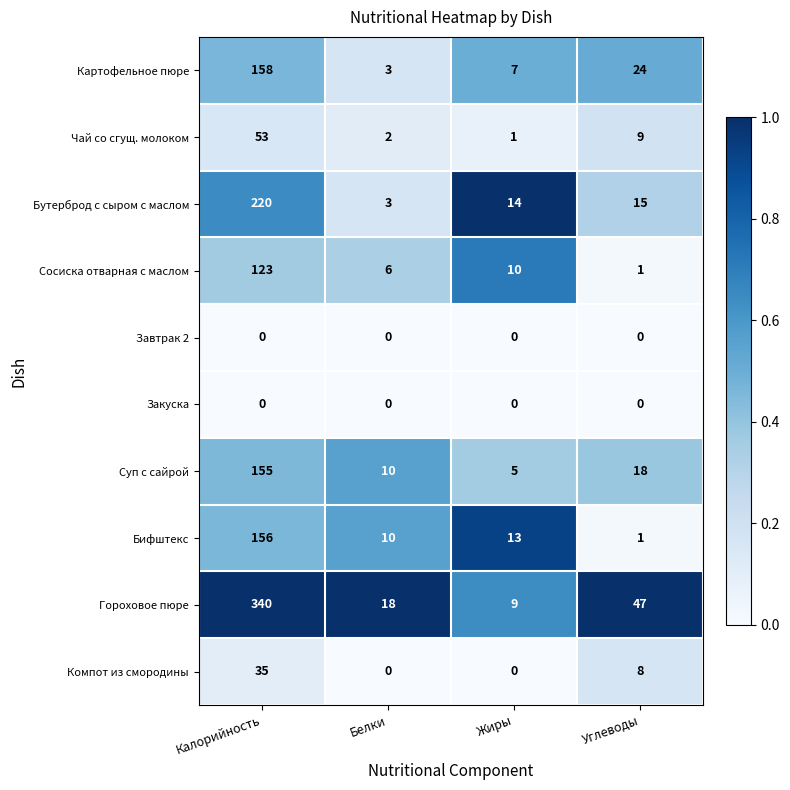

Read the Чай со сгущ. молоком value at Калорийность.

53